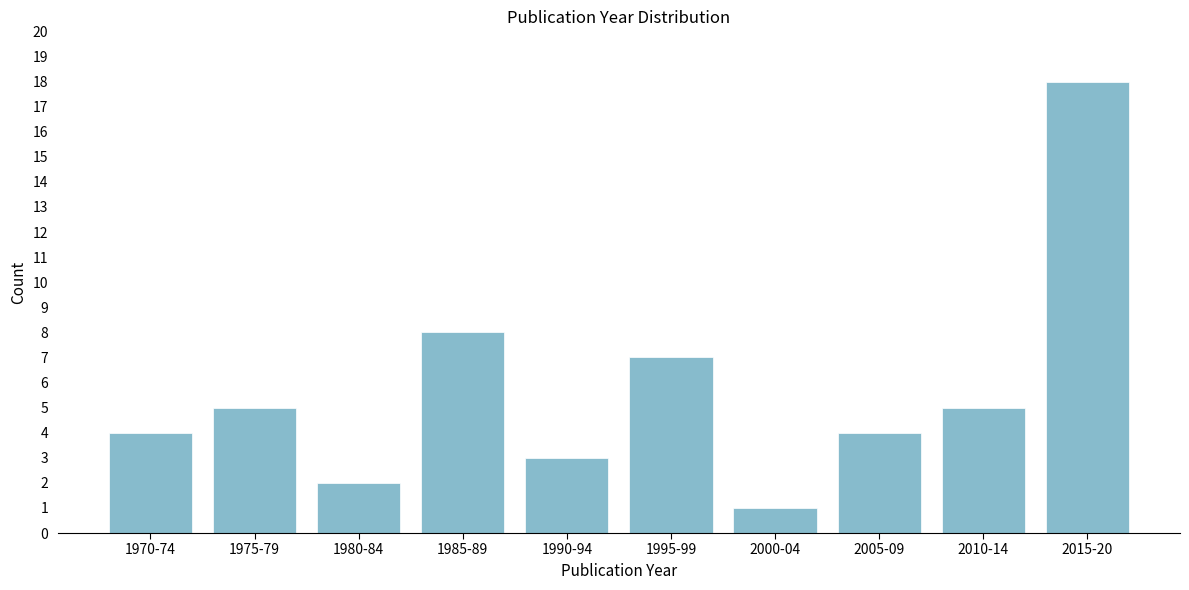

Reading left to right, transcribe all the data shown in this chart.

4	5	2	8	3	7	1	4	5	18